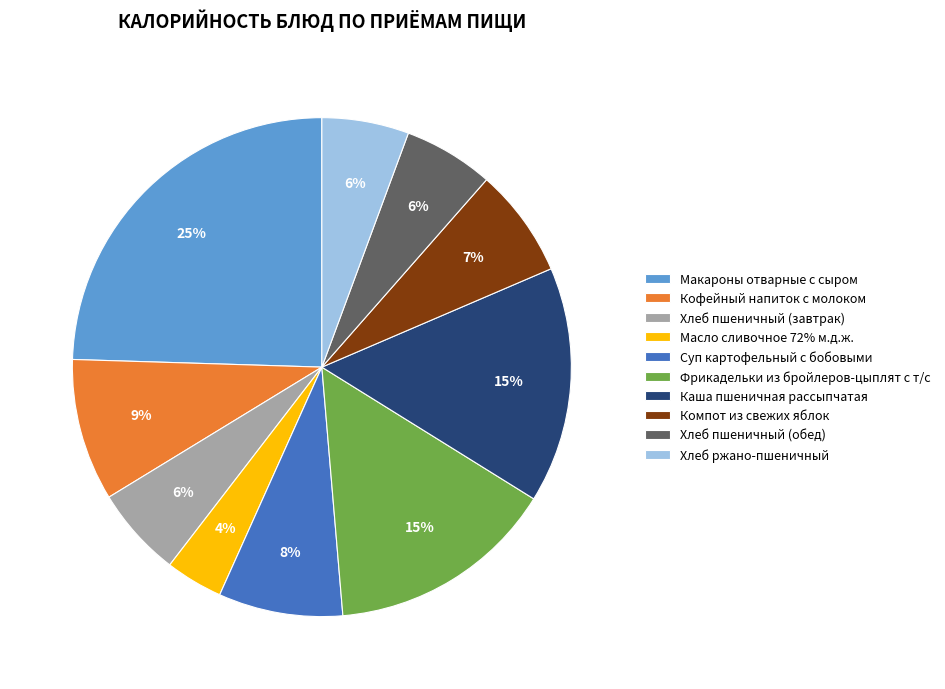

Do Масло сливочное 72% м.д.ж. and Фрикадельки из бройлеров-цыплят с т/с together represent more than half of the pie?

No